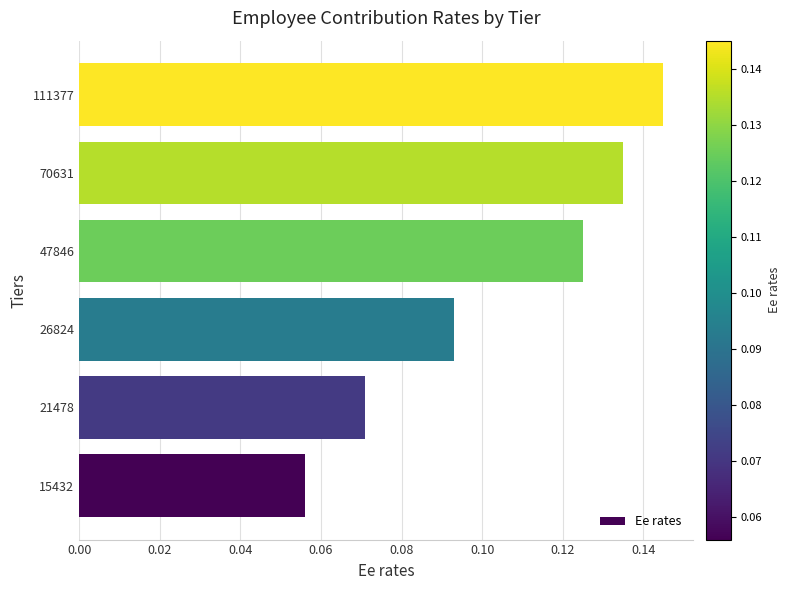

What is the change in value from 21478 to 47846?

+0.1